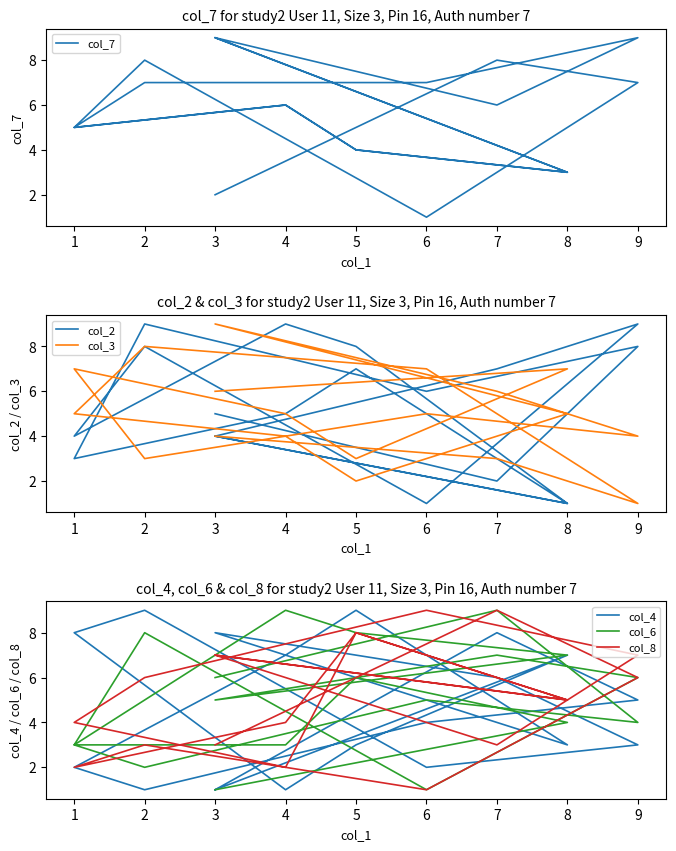

Is it true that col_6 equals 1 at 9?

False